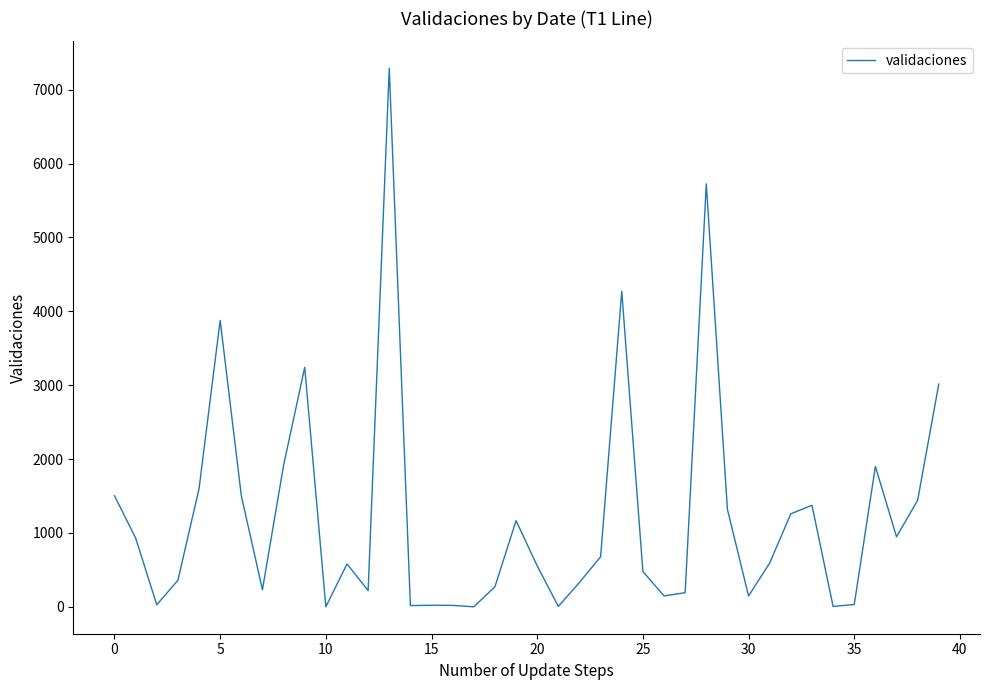

Is this an area chart (filled region under the line)?

No